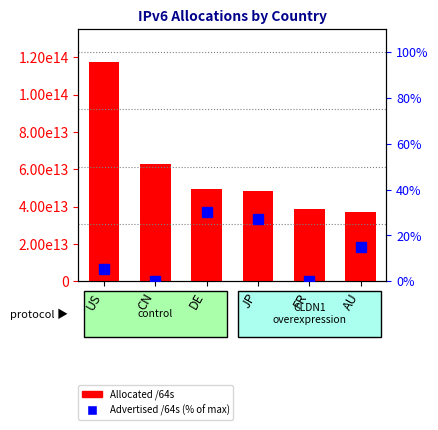

How many groups of bars are there?

6